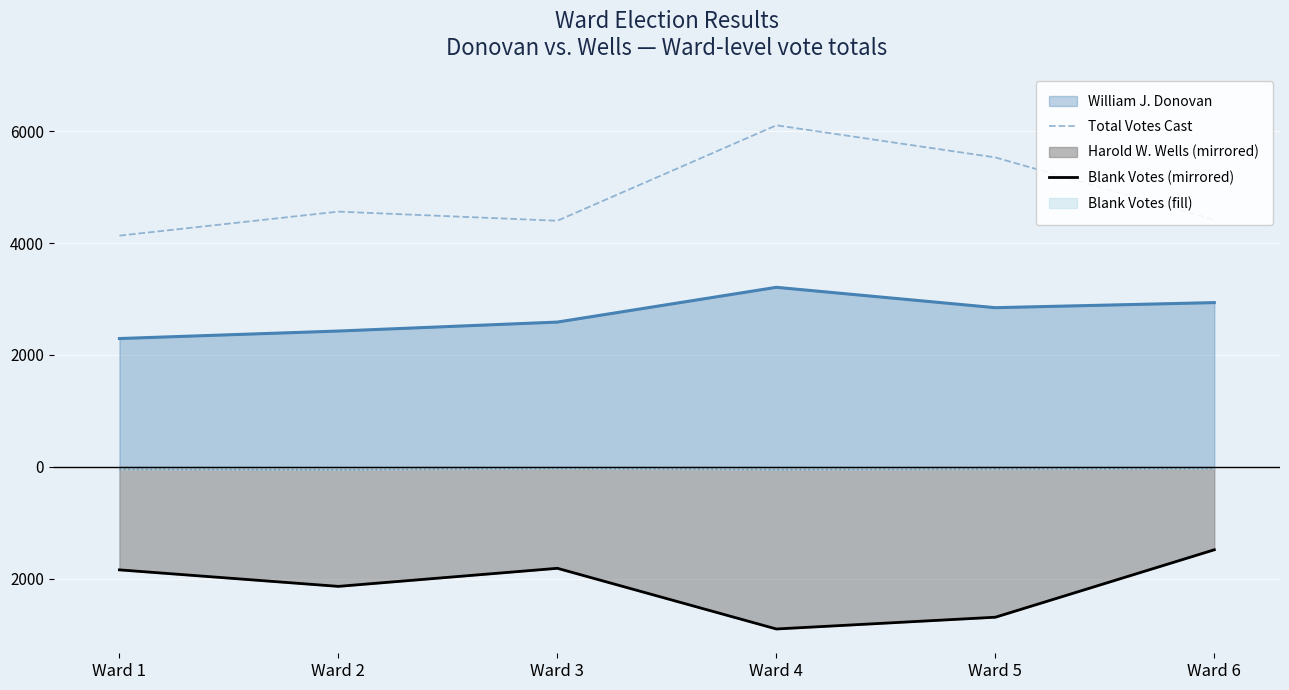

Does the chart display data point markers on the line(s)?

No